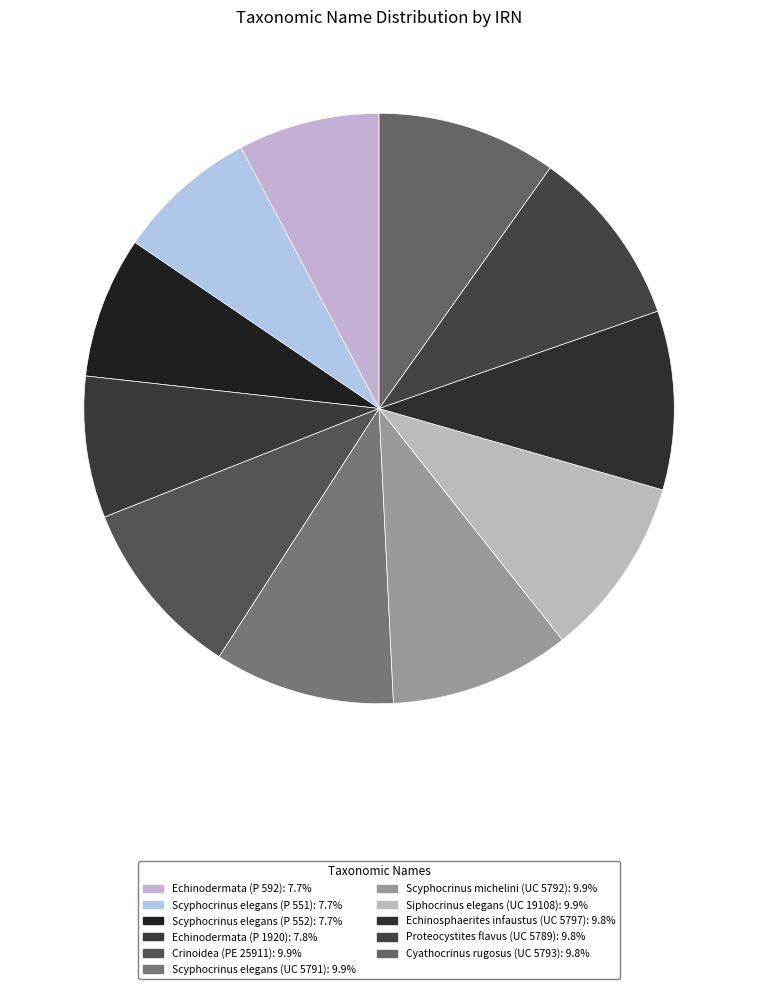

What is the smallest slice in the pie chart?

Scyphocrinus elegans (P 551)